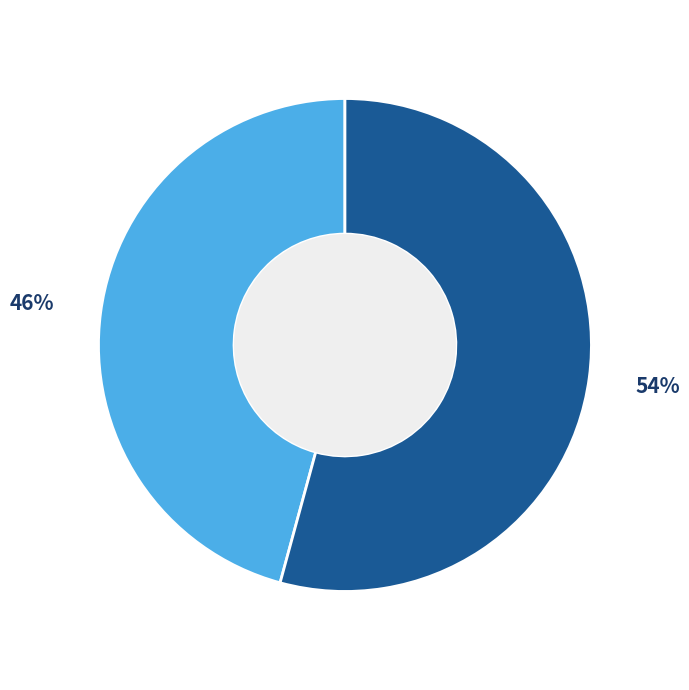

Is there any slice that represents more than half of the pie?

Yes